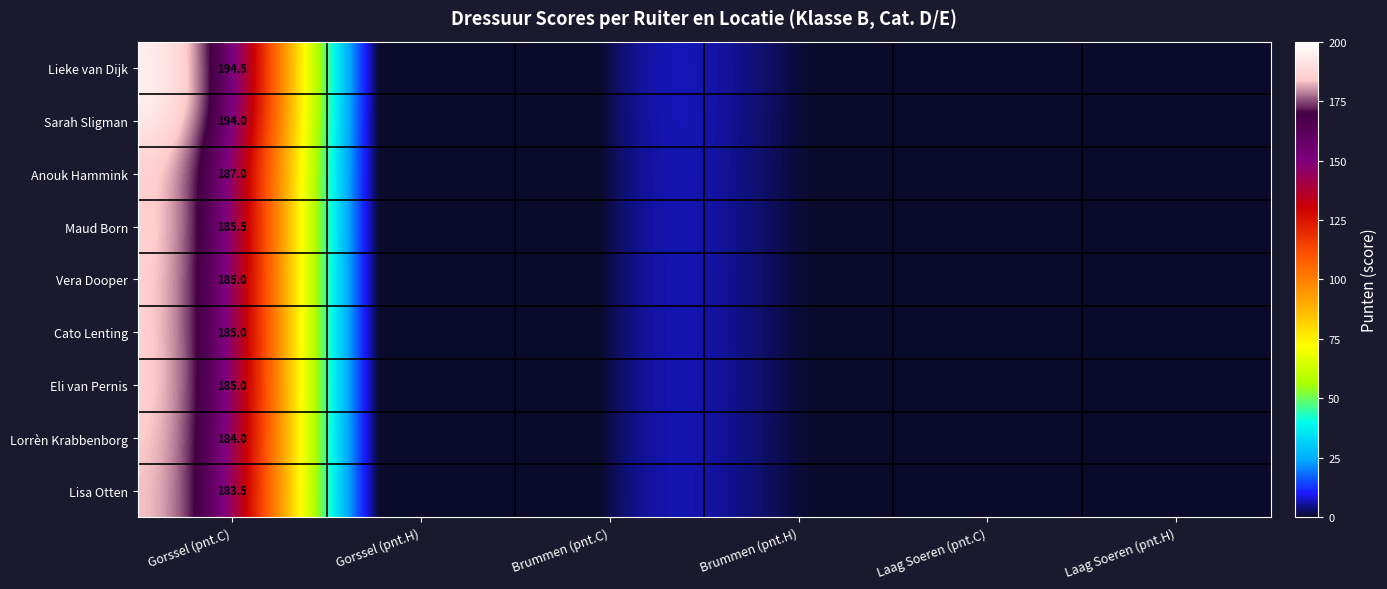

What is the maximum value shown in the chart?

194.5